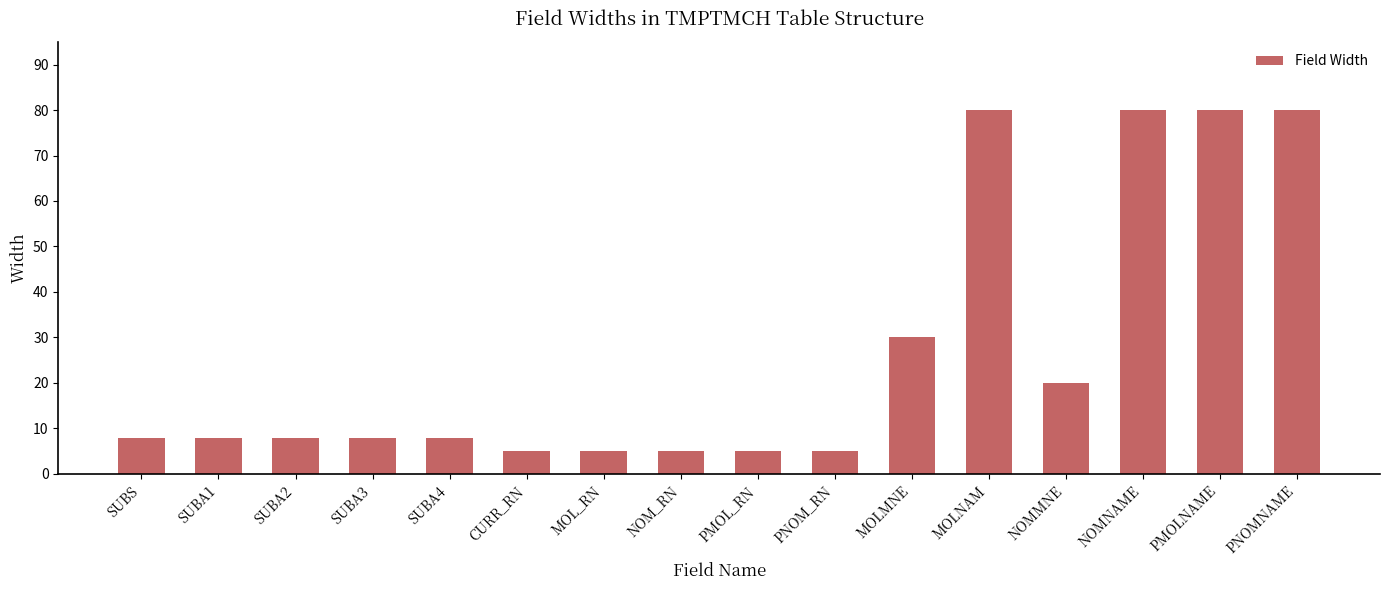

Count the number of categories in the chart.

16